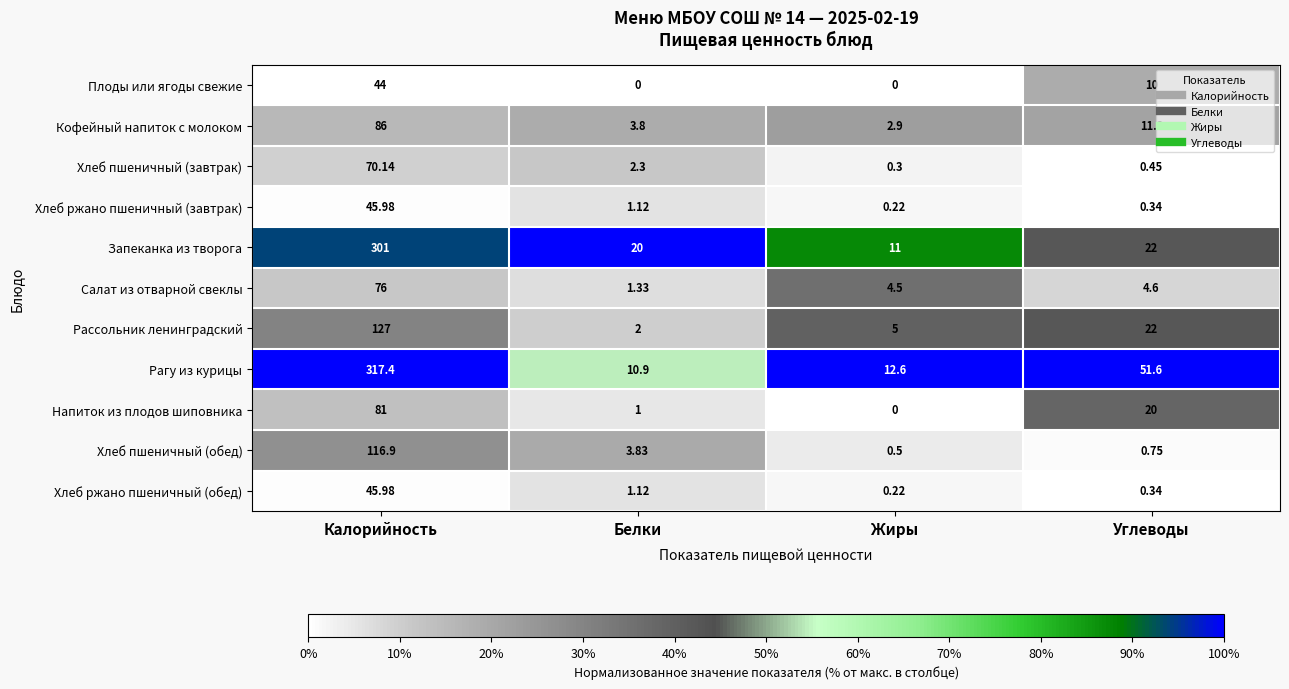

Which label corresponds to the largest value in the chart?

Калорийность